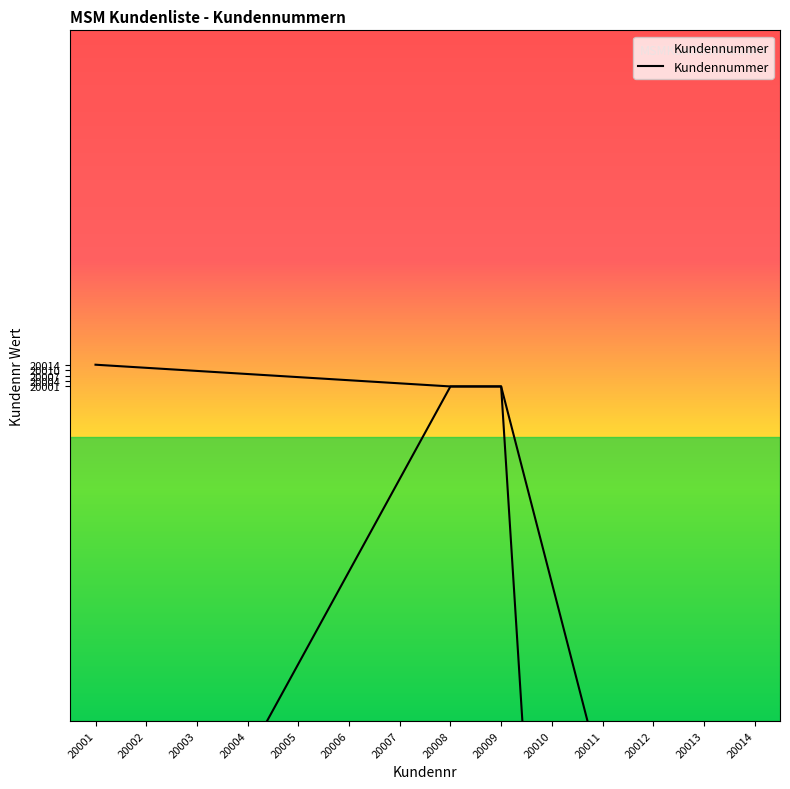

What is the maximum value shown in the chart?

20014.0